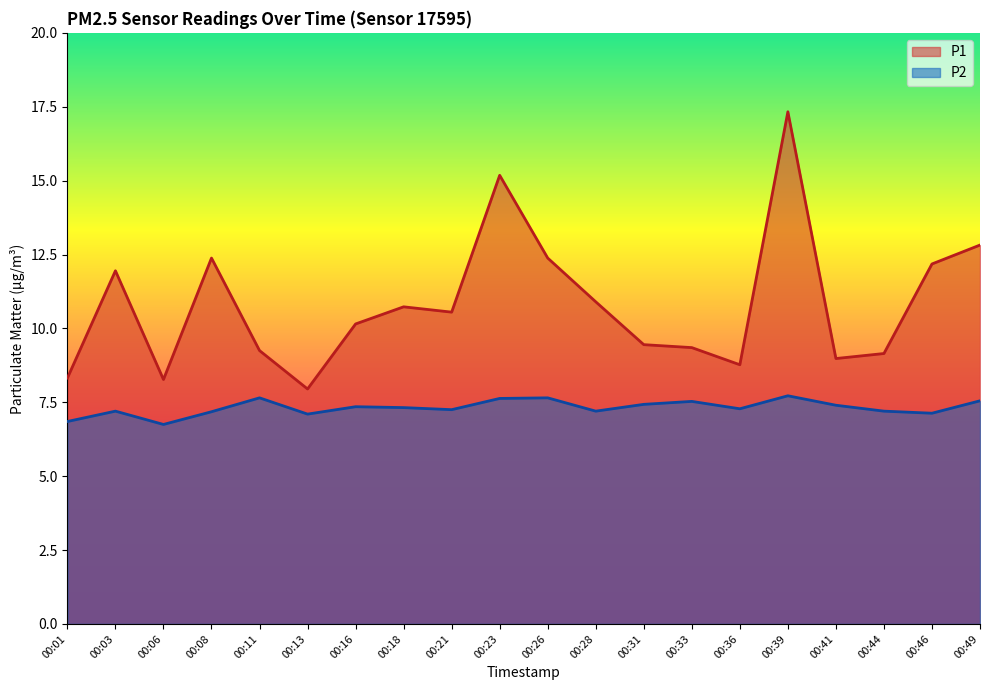

Where is P2 nearest to the value 7?

00:13